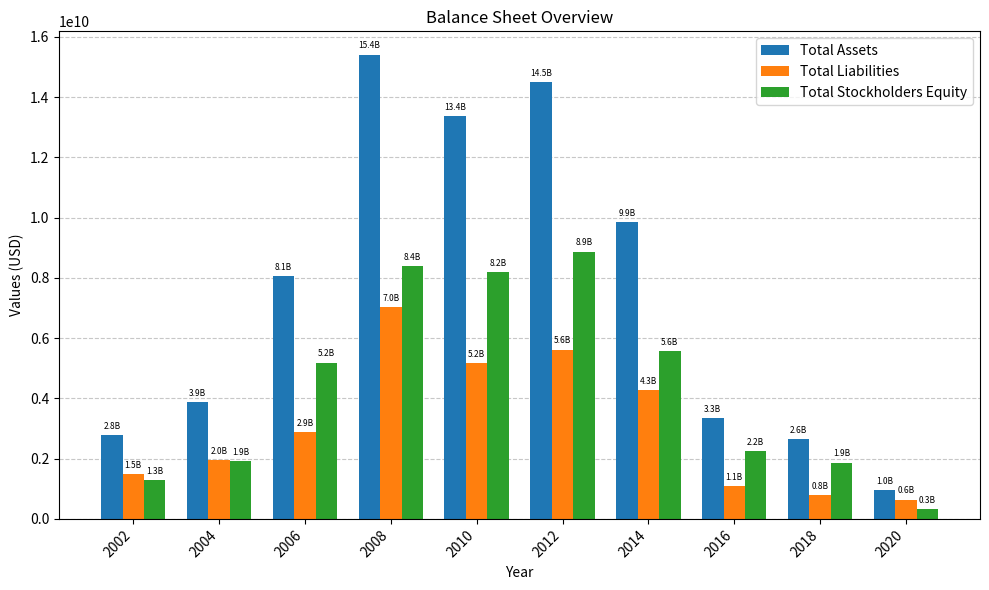

True or false: Total Assets has a value of 9852000000 at 2014.

True